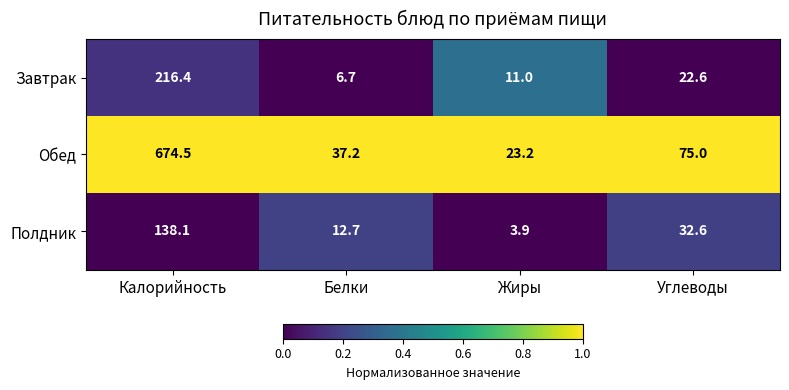

What is the difference between the maximum and minimum values in the Обед series?

651.3